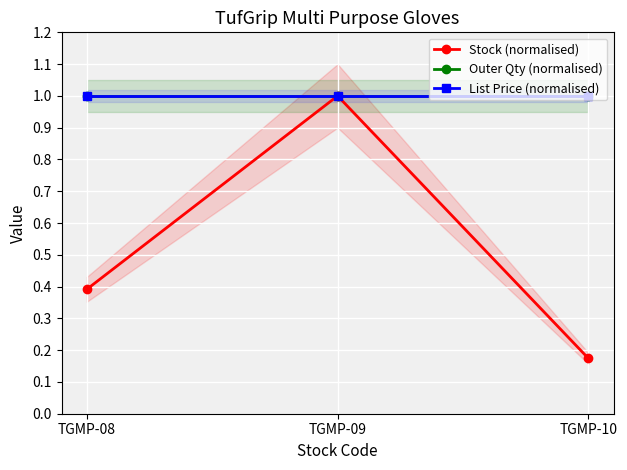

Reading left to right, list all the values displayed in this chart.

Stock (normalised): TGMP-08=0.4	TGMP-09=1.0	TGMP-10=0.2
Outer Qty (normalised): TGMP-08=1.0	TGMP-09=1.0	TGMP-10=1.0
List Price (normalised): TGMP-08=1.0	TGMP-09=1.0	TGMP-10=1.0